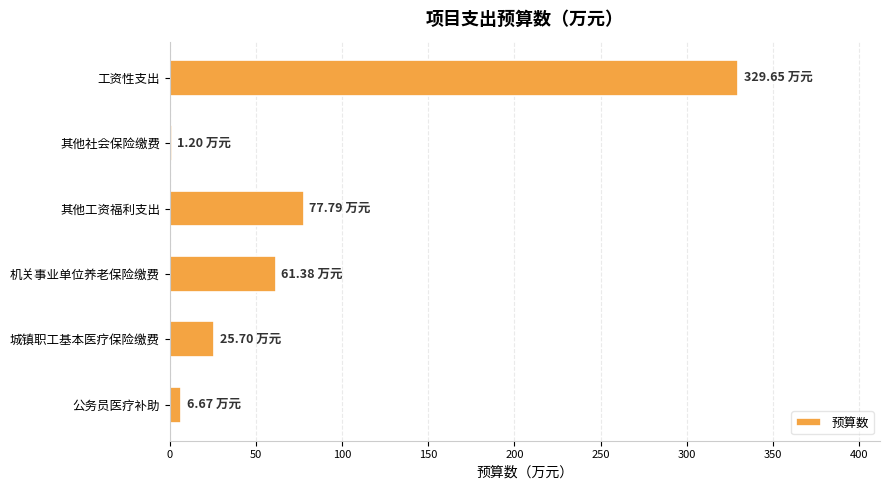

What is the sum of the values at 城镇职工基本医疗保险缴费 and 其他工资福利支出?

103.5